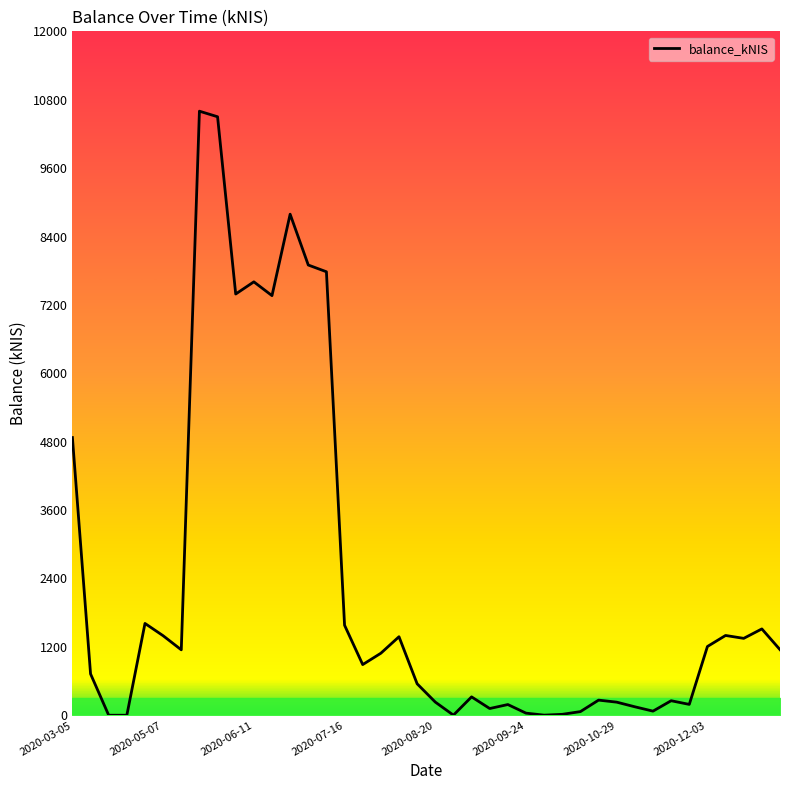

Does the chart have visible grid lines?

No